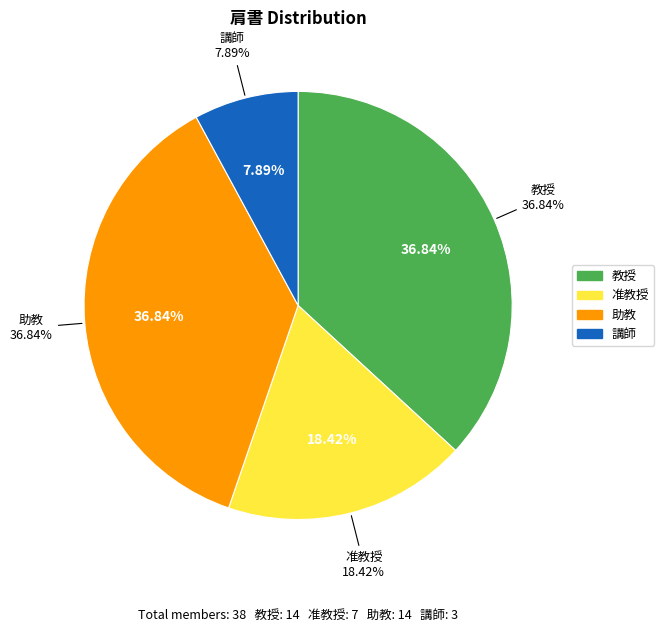

To the nearest percent, what percentage of the pie is 助教?

37%